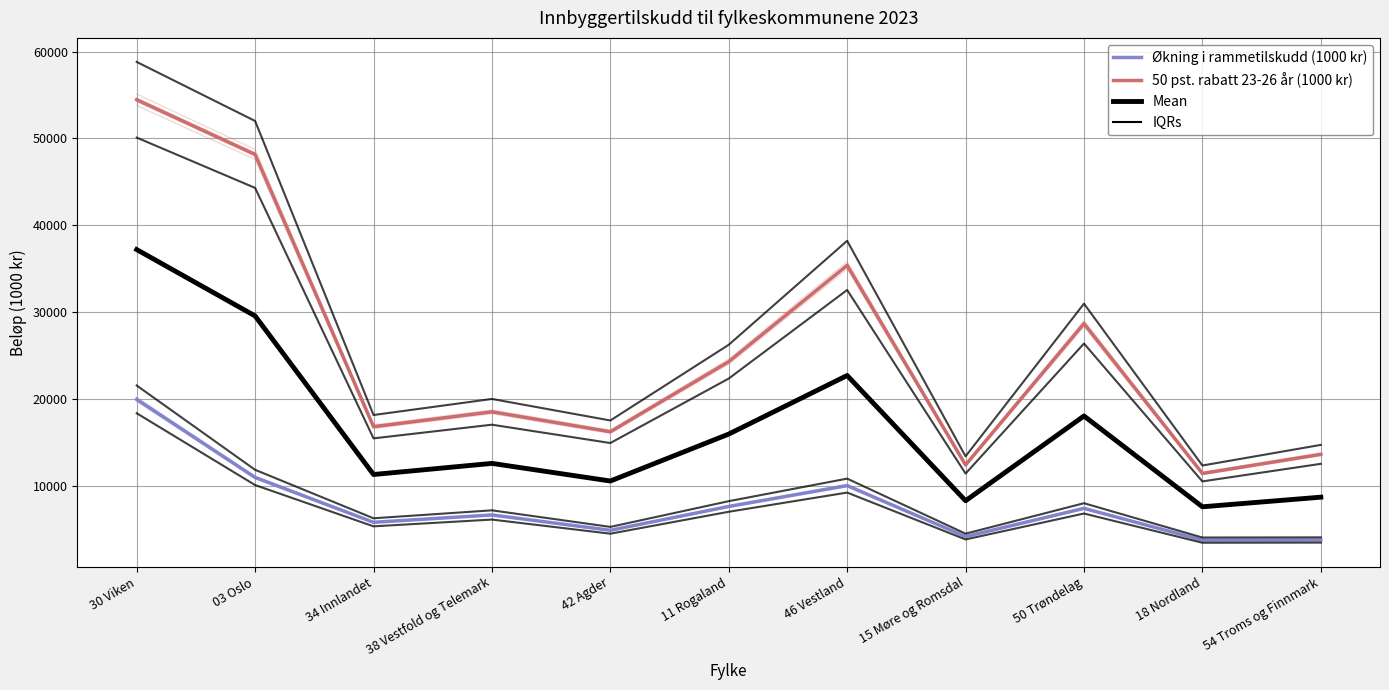

What is the sum of all Økning i rammetilskudd (1000 kr) values?

85000.0